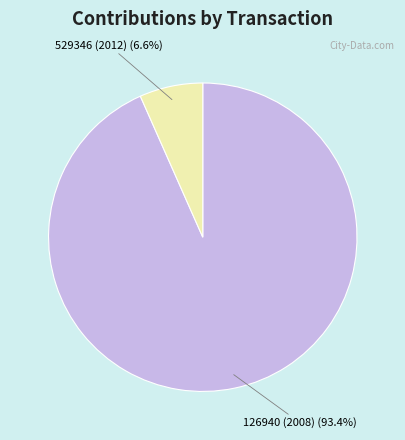

Is there any slice that represents more than half of the pie?

Yes